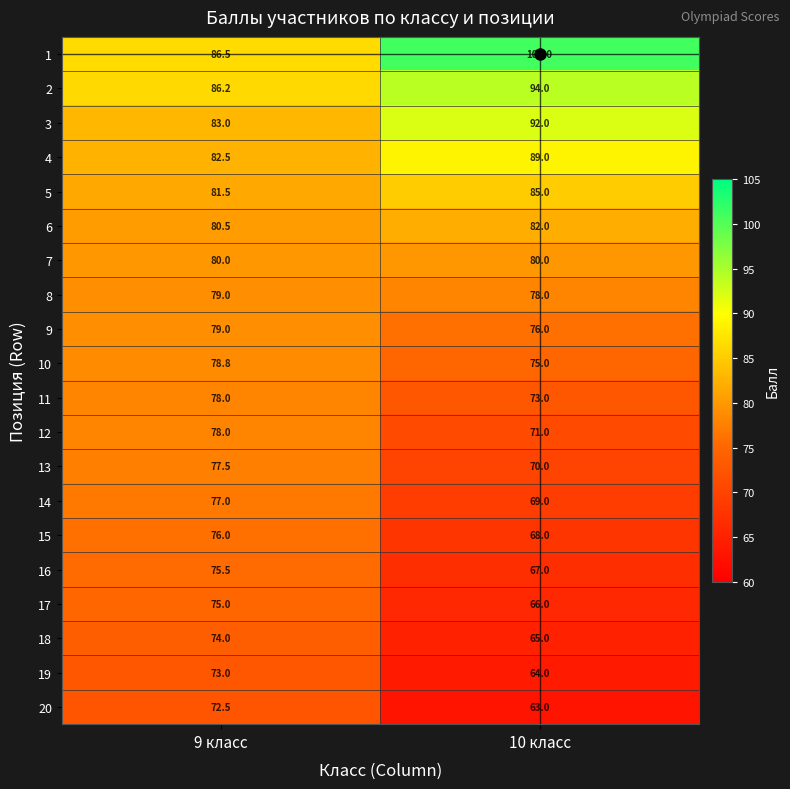

Rank the series at 10 класс from highest to lowest value.

1, 2, 3, 4, 5, 6, 7, 8, 9, 10, 11, 12, 13, 14, 15, 16, 17, 18, 19, 20